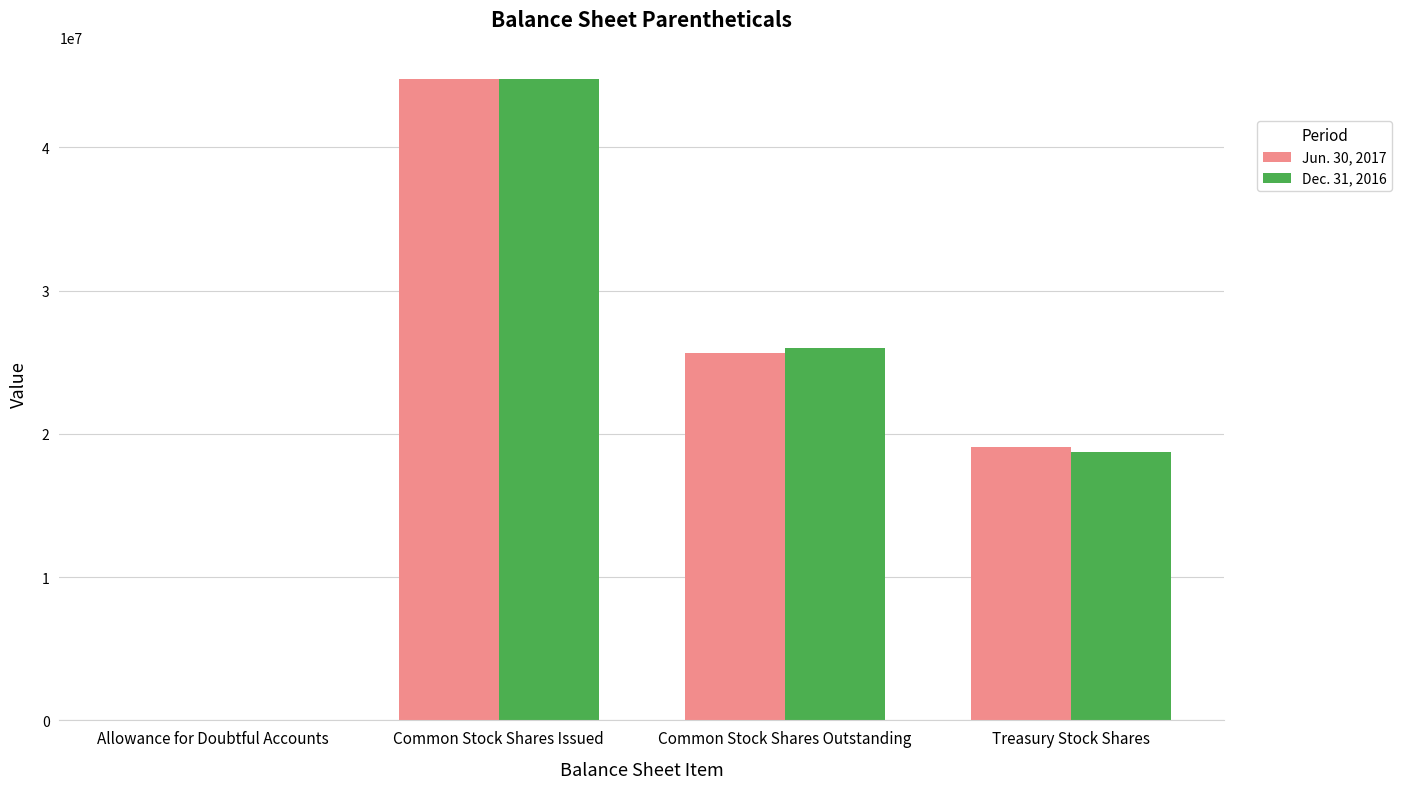

Reading right to left, what are all the values shown in this chart?

Jun. 30, 2017: Treasury Stock Shares=19117957	Common Stock Shares Outstanding=25668054	Common Stock Shares Issued=44786011	Allowance for Doubtful Accounts=15306
Dec. 31, 2016: Treasury Stock Shares=18765777	Common Stock Shares Outstanding=26020234	Common Stock Shares Issued=44786011	Allowance for Doubtful Accounts=14234